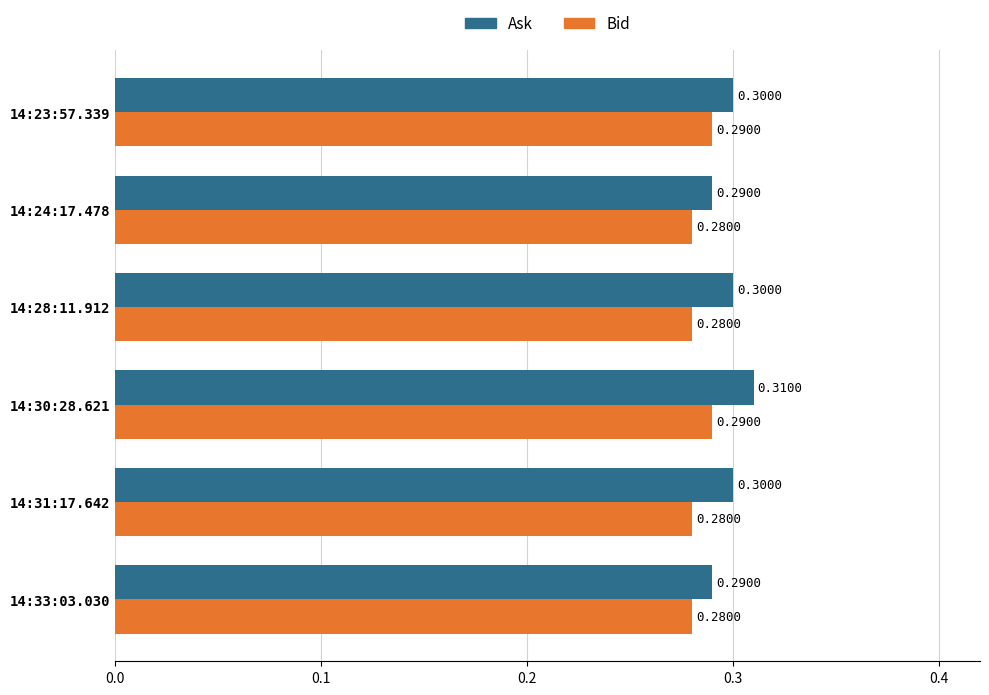

What is the maximum value shown in the chart?

0.3